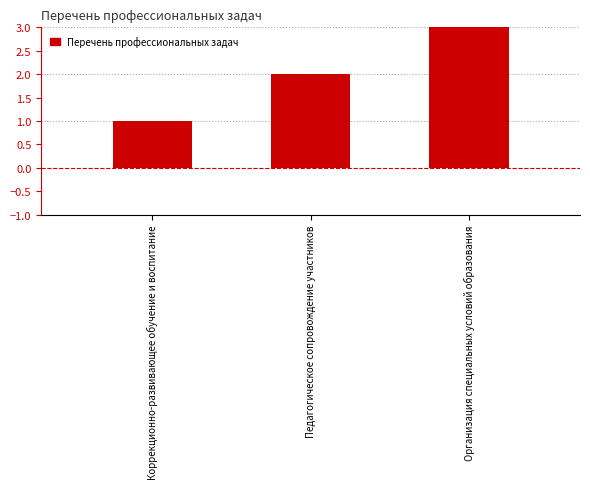

Which label corresponds to the smallest value in the chart?

Коррекционно-развивающее обучение и воспитание